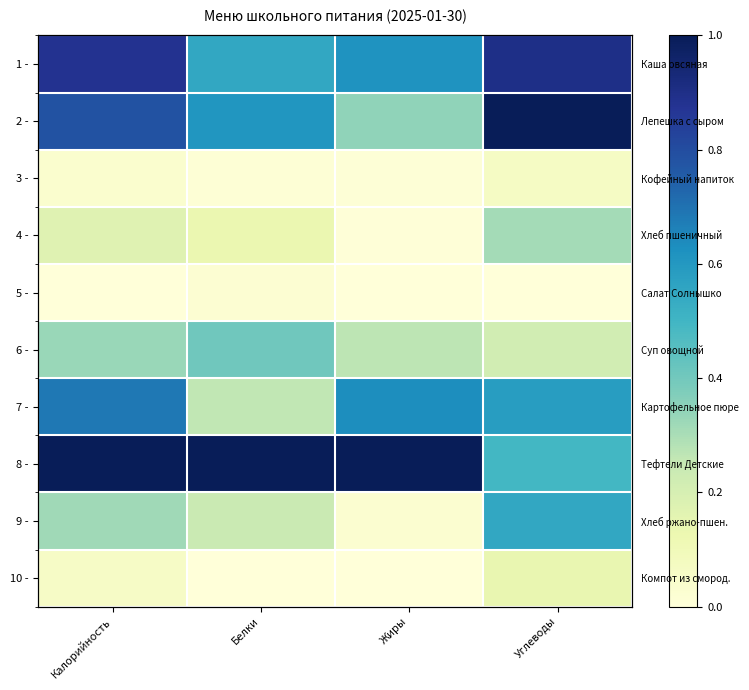

The value of 5 - at Жиры is 0.0. True or false?

True